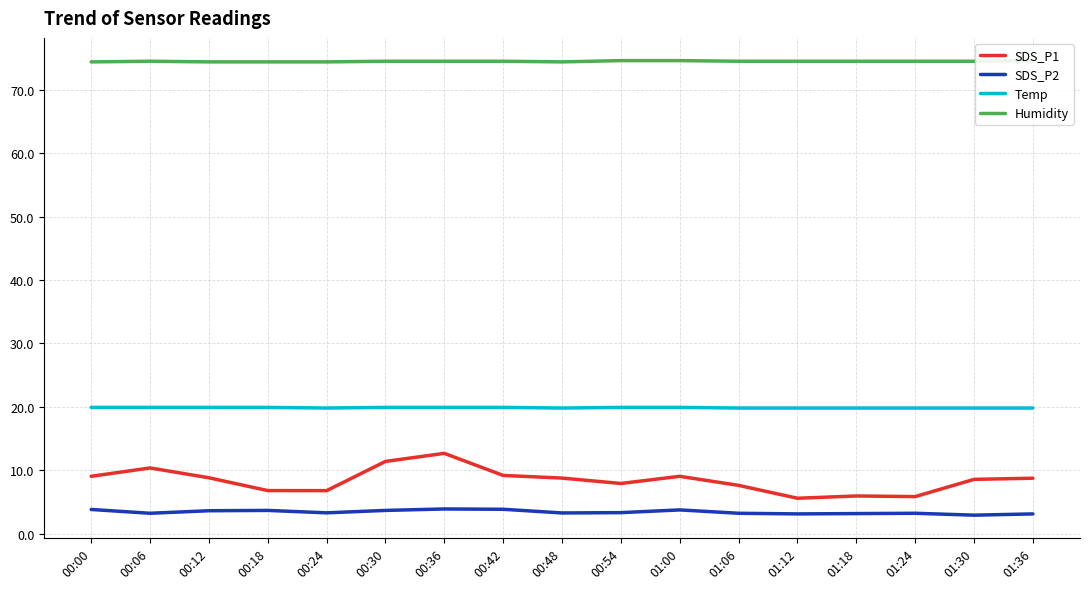

What is the label of the 4th point from the right?

01:18